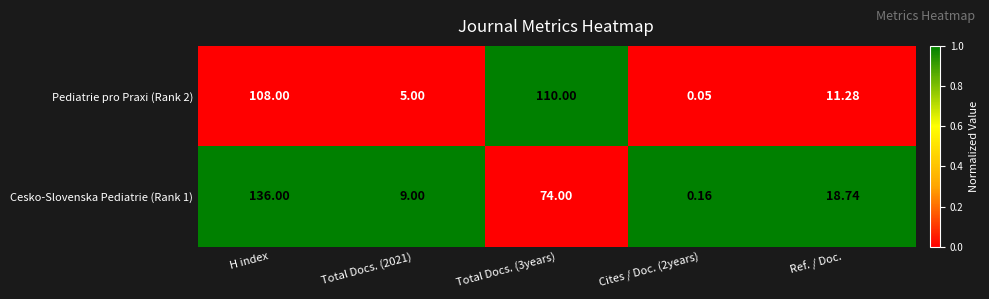

At which category is the sum across all series the highest?

H index